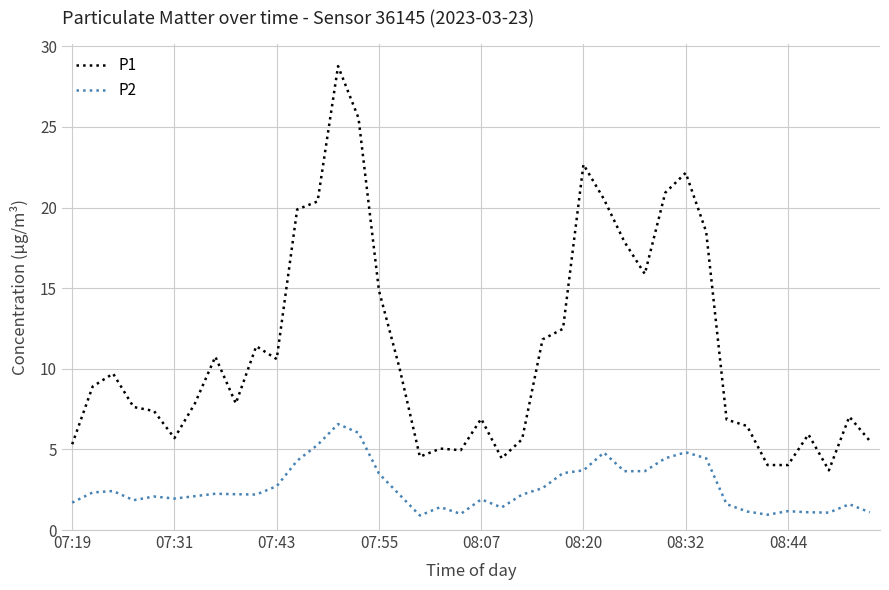

List the series in order of their peak value, lowest first.

P2, P1